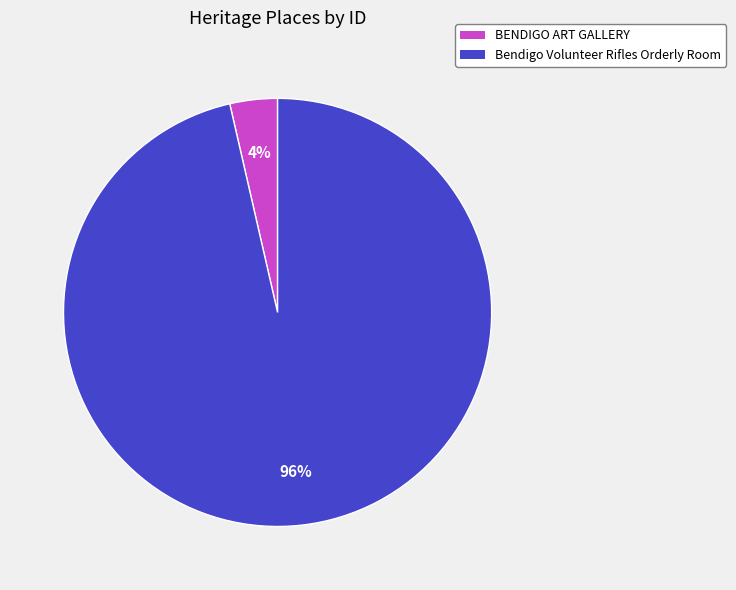

Rank the categories by value from lowest to highest.

BENDIGO ART GALLERY, Bendigo Volunteer Rifles Orderly Room